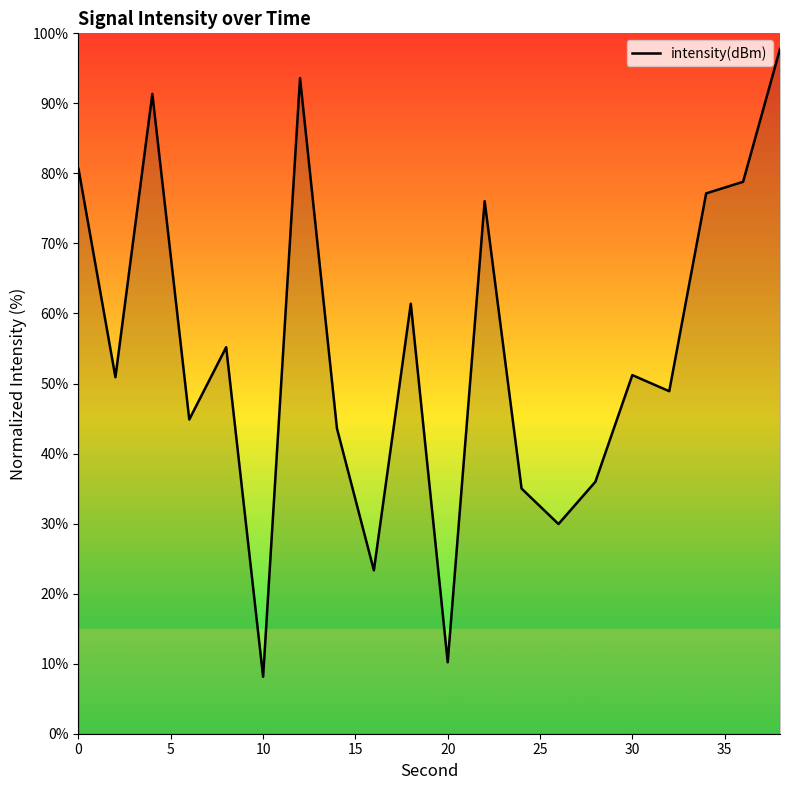

How many lines are shown in the chart?

1